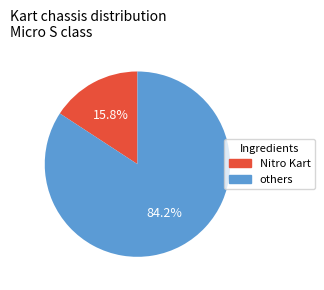

Is there a majority slice in this chart?

Yes